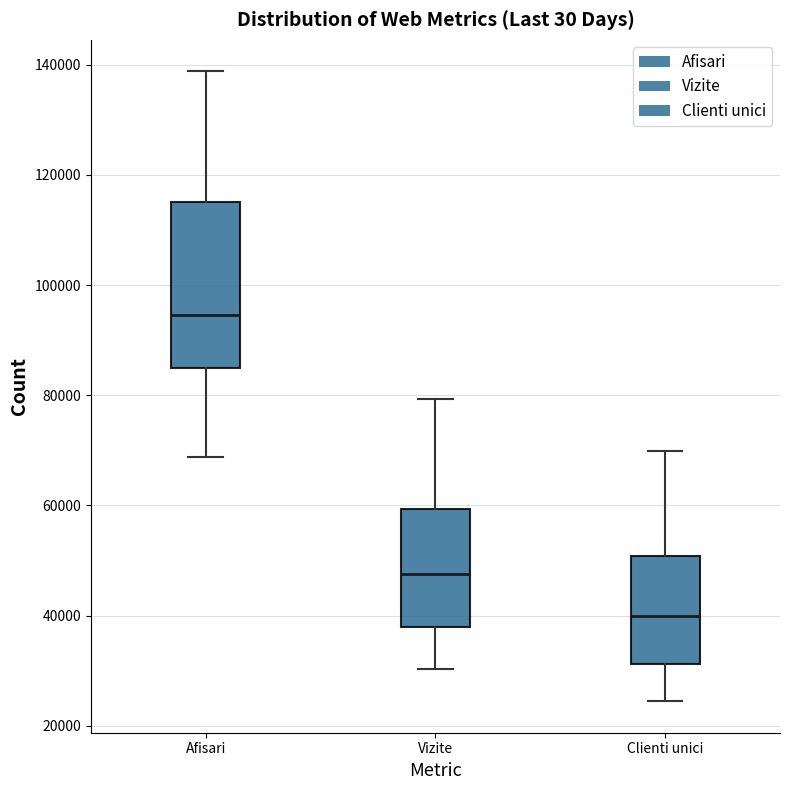

Where does the median line of the box for Vizite sit on the y-axis? The values are not printed on the chart, so give them approximately, as read against the axis.

48000